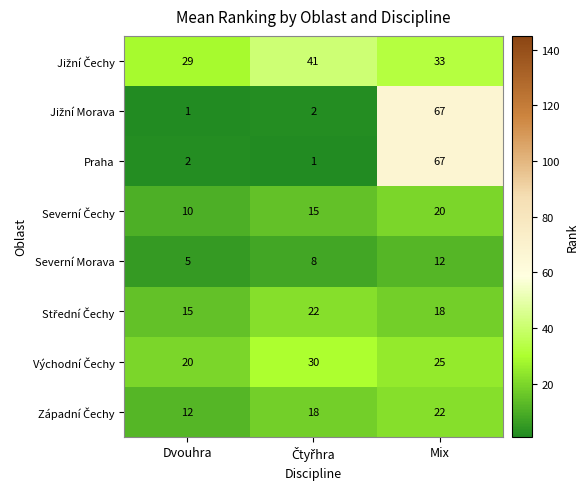

At how many categories does at least one series exceed 11?

3